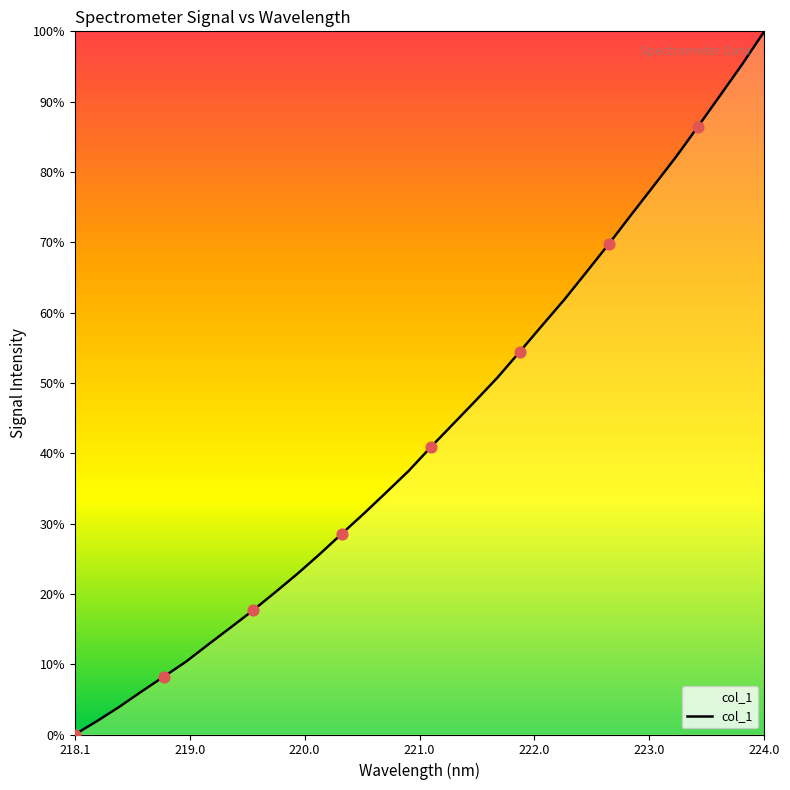

What is the difference between the maximum and minimum values?

100.0